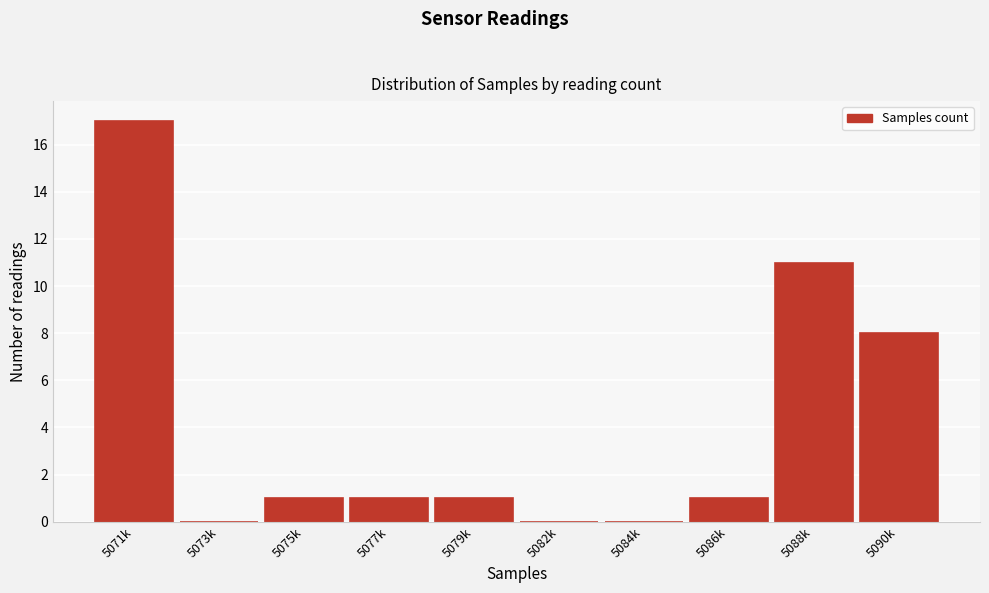

Reading right to left, list all the values displayed in this chart.

5090k=8	5088k=11	5086k=1	5084k=0	5082k=0	5079k=1	5077k=1	5075k=1	5073k=0	5071k=17